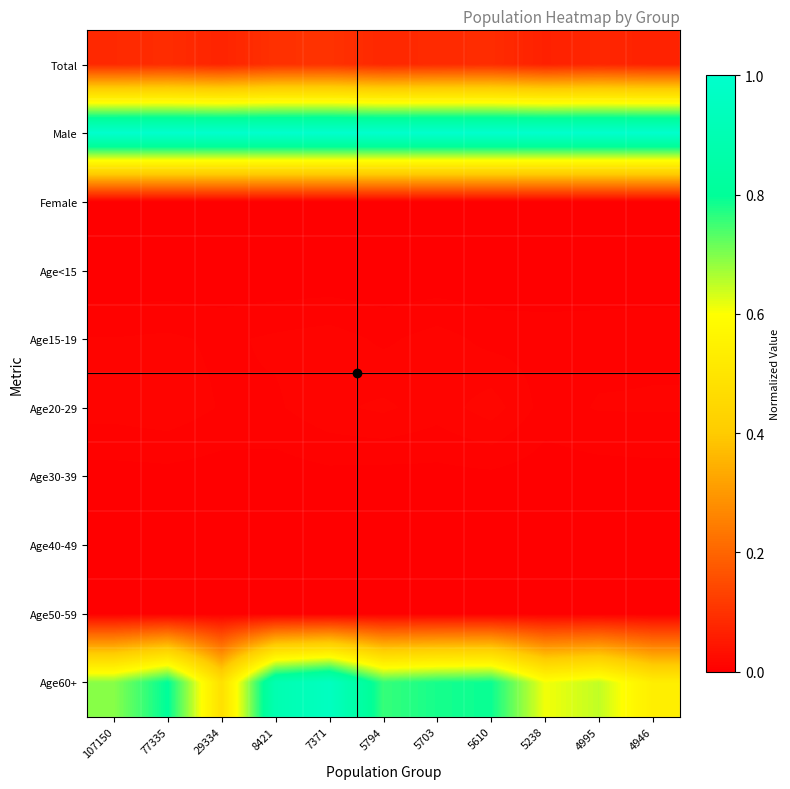

Reading left to right, extract all data points from this chart.

Total: 107150=0.1	77335=0.1	29334=0.1	8421=0.1	7371=0.1	5794=0.1	5703=0.1	5610=0.1	5238=0.1	4995=0.1	4946=0.1
Male: 107150=1.0	77335=1.0	29334=1.0	8421=1.0	7371=1.0	5794=1.0	5703=1.0	5610=1.0	5238=1.0	4995=1.0	4946=1.0
Female: 107150=0.0	77335=0.0	29334=0.0	8421=0.0	7371=0.0	5794=0.0	5703=0.0	5610=0.0	5238=0.0	4995=0.0	4946=0.0
Age<15: 107150=0.0	77335=0.0	29334=0.0	8421=0.0	7371=0.0	5794=0.0	5703=0.0	5610=0.0	5238=0.0	4995=0.0	4946=0.0
Age15-19: 107150=0.0	77335=0.0	29334=0.0	8421=0.0	7371=0.0	5794=0.0	5703=0.0	5610=0.0	5238=0.0	4995=0.0	4946=0.0
Age20-29: 107150=0.0	77335=0.0	29334=0.0	8421=0.0	7371=0.0	5794=0.0	5703=0.0	5610=0.0	5238=0.0	4995=0.0	4946=0.0
Age30-39: 107150=0.0	77335=0.0	29334=0.0	8421=0.0	7371=0.0	5794=0.0	5703=0.0	5610=0.0	5238=0.0	4995=0.0	4946=0.0
Age40-49: 107150=0.0	77335=0.0	29334=0.0	8421=0.0	7371=0.0	5794=0.0	5703=0.0	5610=0.0	5238=0.0	4995=0.0	4946=0.0
Age50-59: 107150=0.0	77335=0.0	29334=0.0	8421=0.0	7371=0.0	5794=0.0	5703=0.0	5610=0.0	5238=0.0	4995=0.0	4946=0.0
Age60+: 107150=0.7	77335=0.8	29334=0.5	8421=0.9	7371=1.0	5794=0.8	5703=0.8	5610=0.8	5238=0.6	4995=0.6	4946=0.5